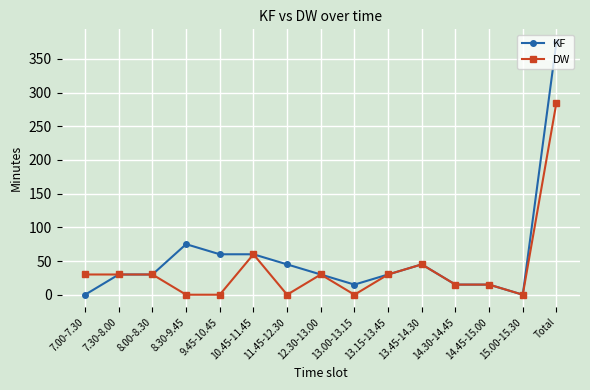

What position from the right is 8.00-8.30?

13